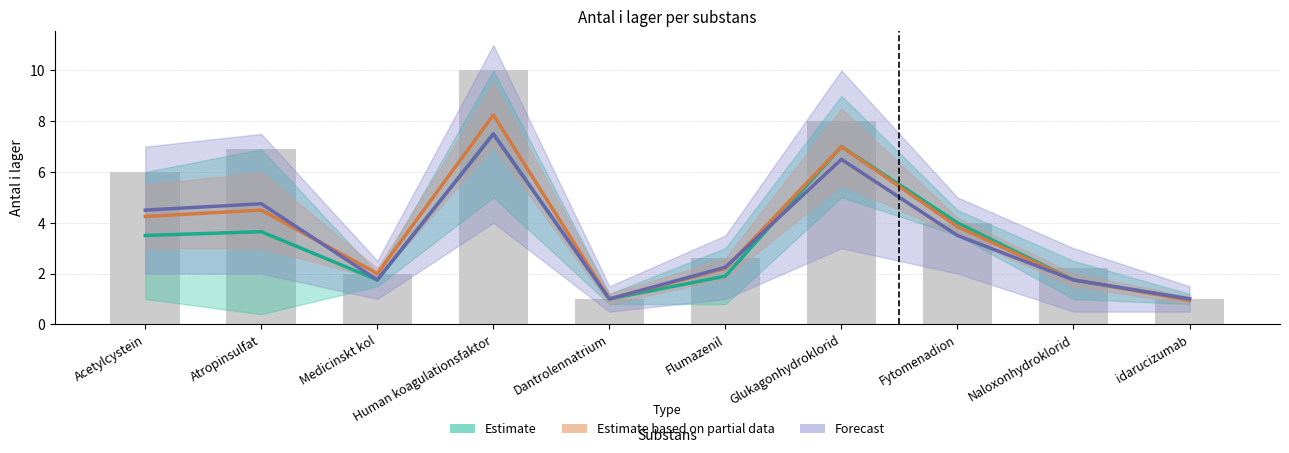

Which series has the largest range (max minus min)?

Estimate based on partial data